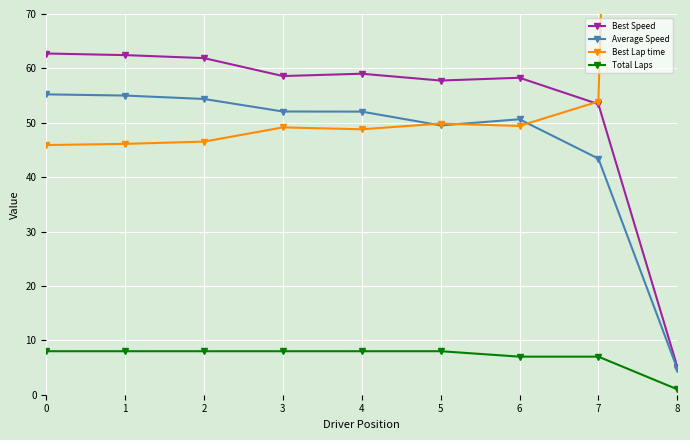

True or false: Best Speed and Total Laps intersect in this chart.

False